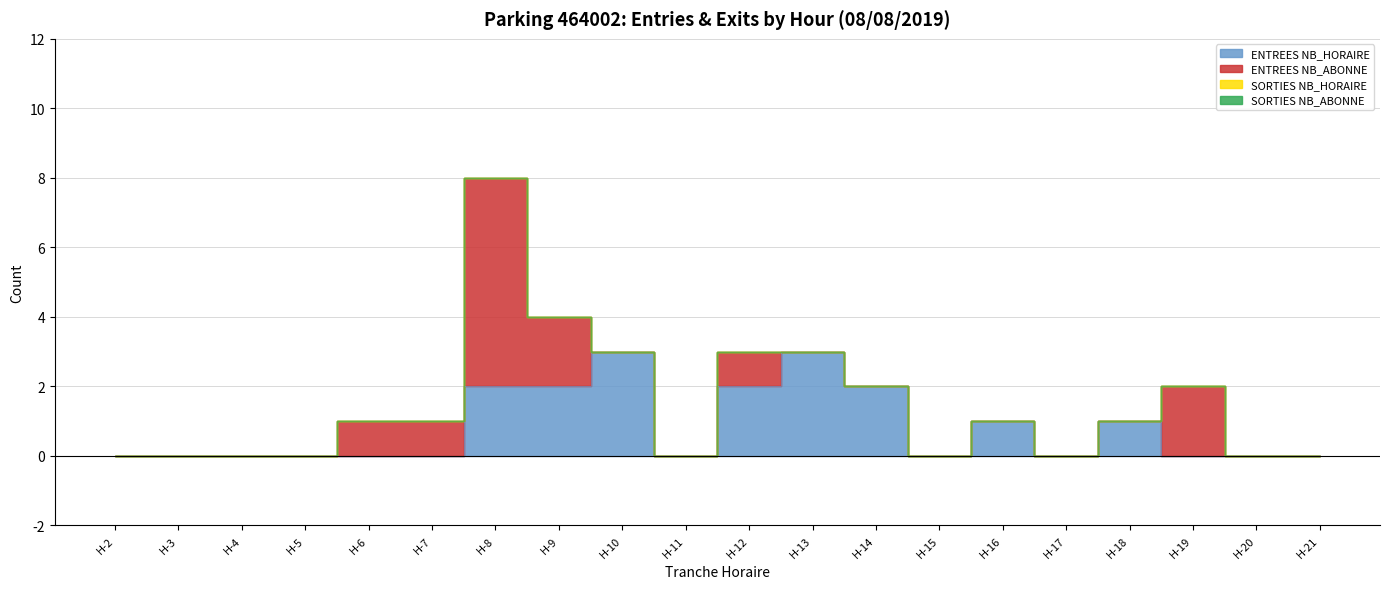

True or false: SORTIES NB_HORAIRE and SORTIES NB_ABONNE intersect in this chart.

False